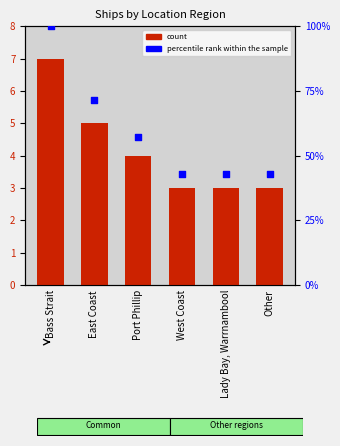

What are all the series names shown in the legend?

count, percentile rank within the sample